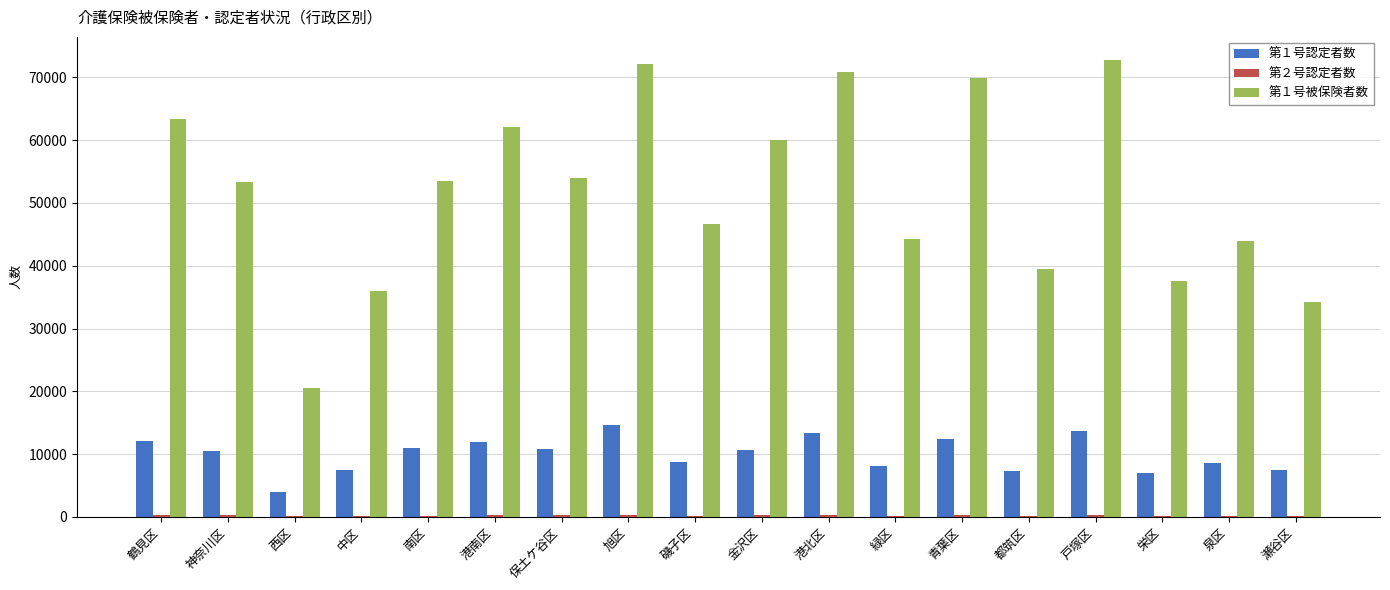

Which series has the largest total across all categories?

第１号被保険者数